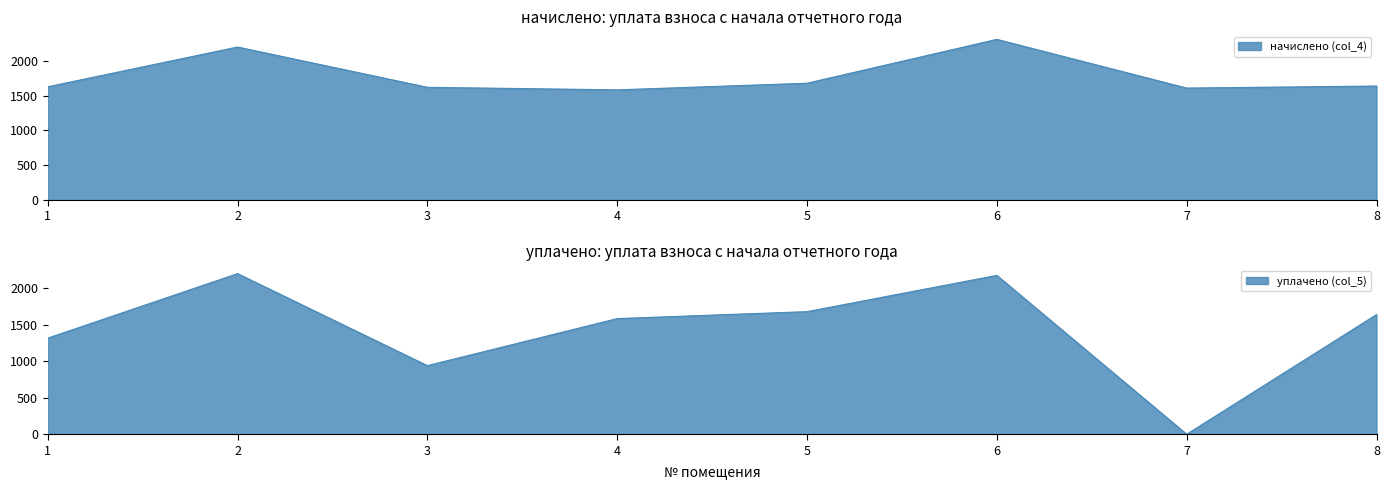

Reading left to right, transcribe all the data shown in this chart.

начислено (col_4): 1=1627.7	2=2199.6	3=1620.4	4=1583.7	5=1679.0	6=2309.6	7=1609.4	8=1638.7
уплачено (col_5): 1=1315.9	2=2199.6	3=939.4	4=1583.7	5=1679.0	6=2175.4	7=0.0	8=1638.7